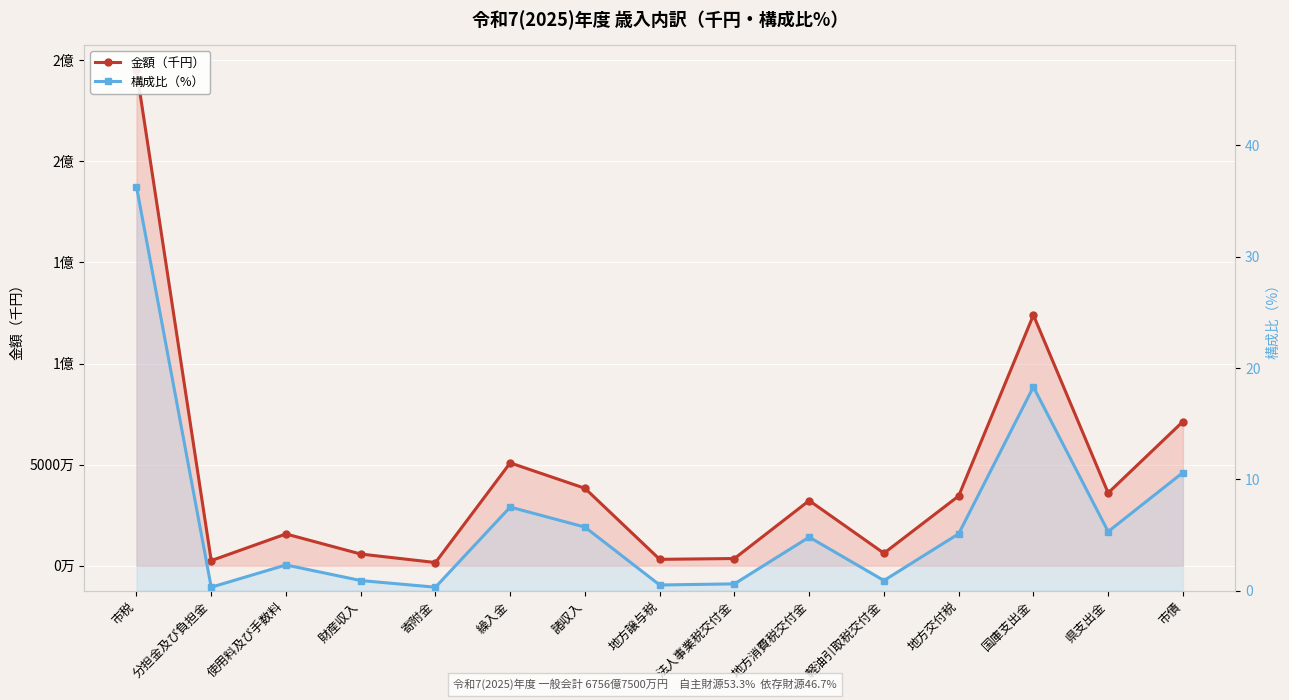

Is it true that 構成比（%） equals 0.6 at 法人事業税交付金?

True